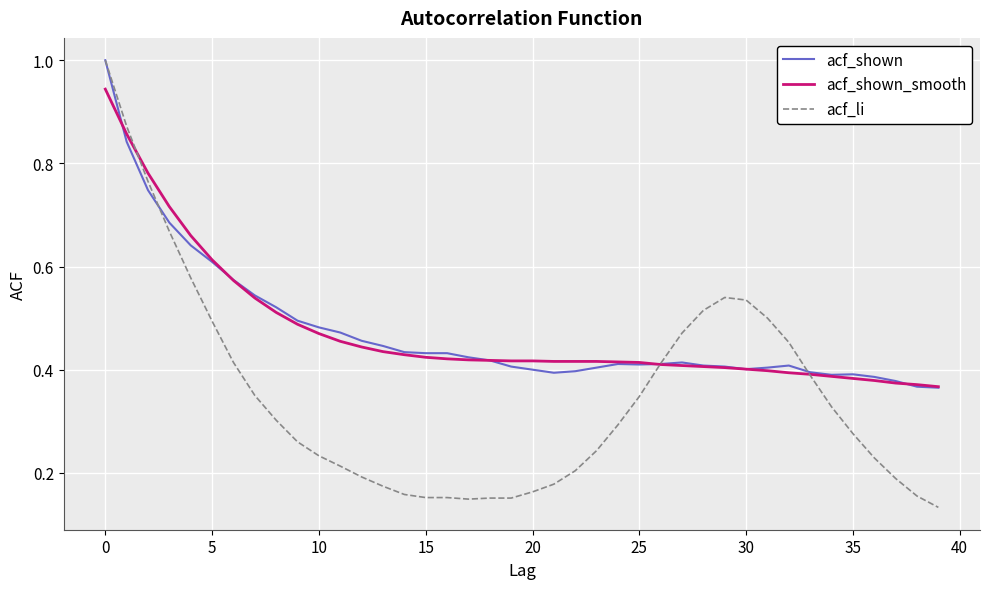

What is the maximum value for acf_shown?

1.0